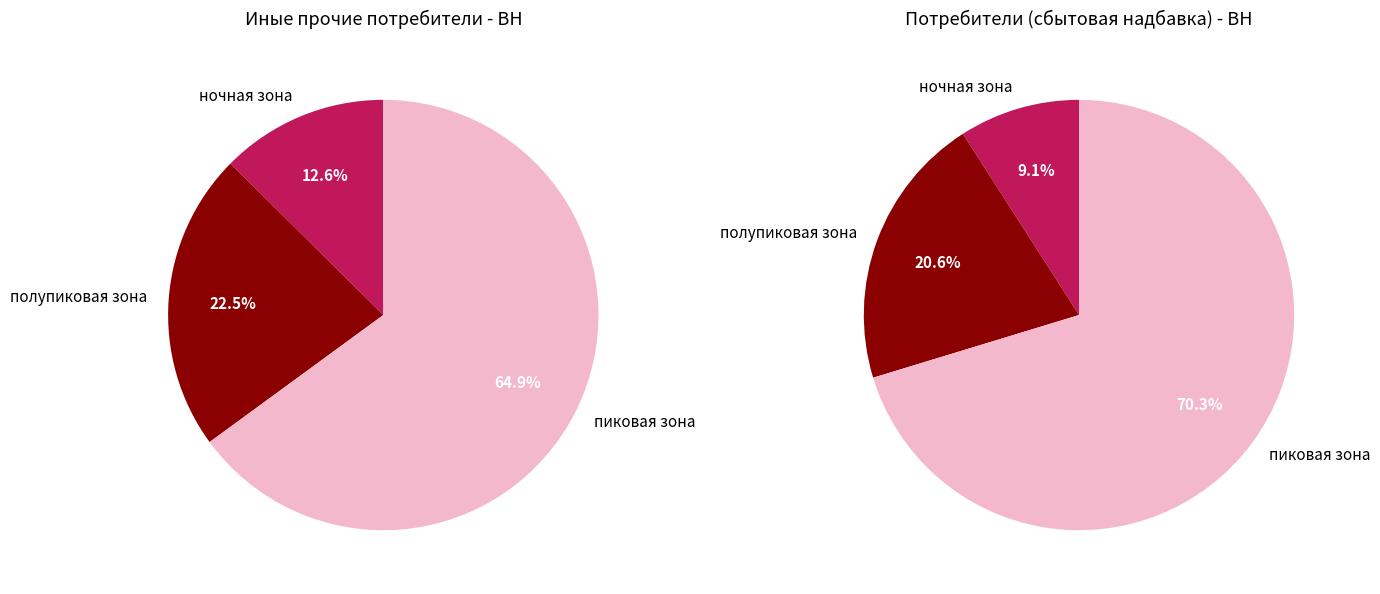

Rank the series at СН II from highest to lowest value.

пиковая зона, полупиковая зона, ночная зона